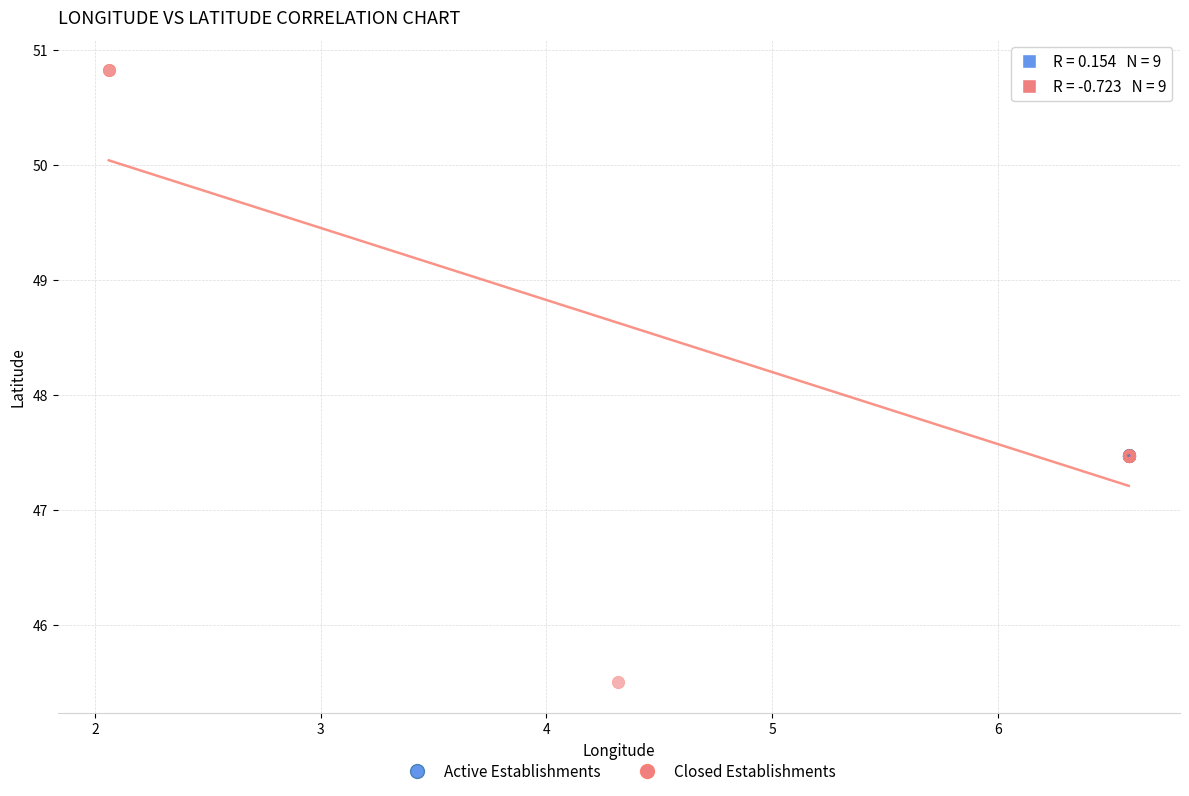

Which series contains the highest Y value?

Closed Establishments